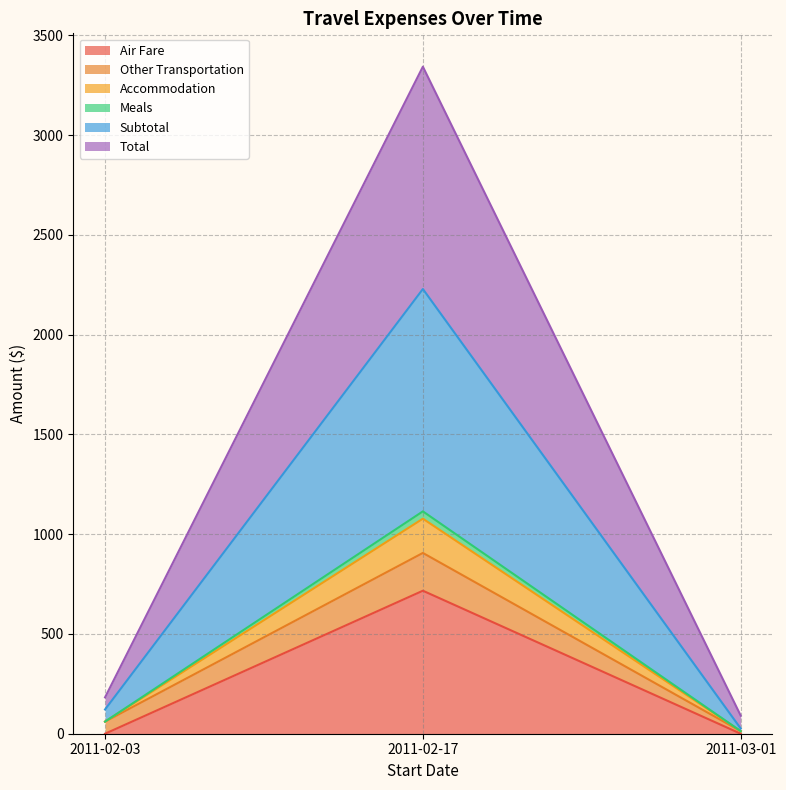

What is the highest value of the Air Fare series?

716.8